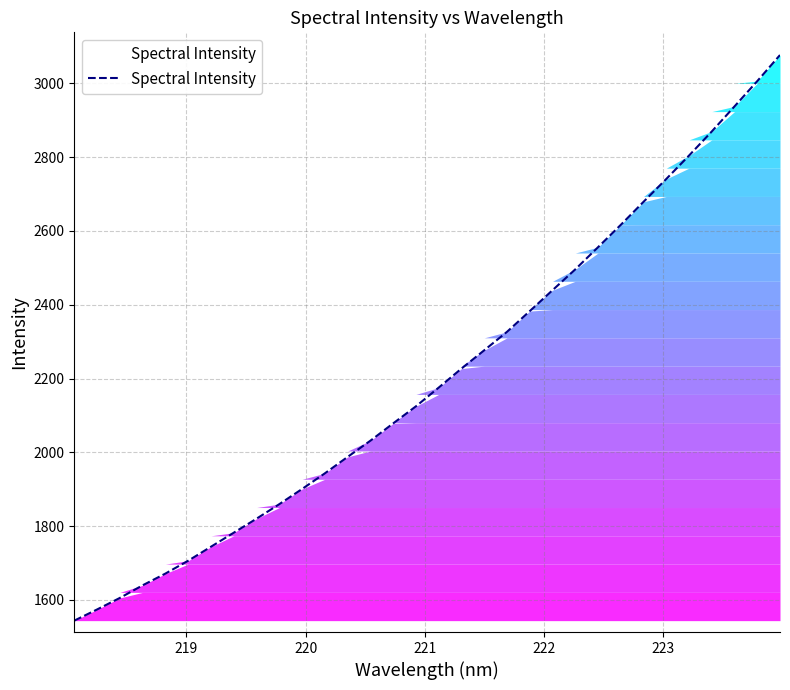

What is the difference between the maximum and minimum values?

1533.3